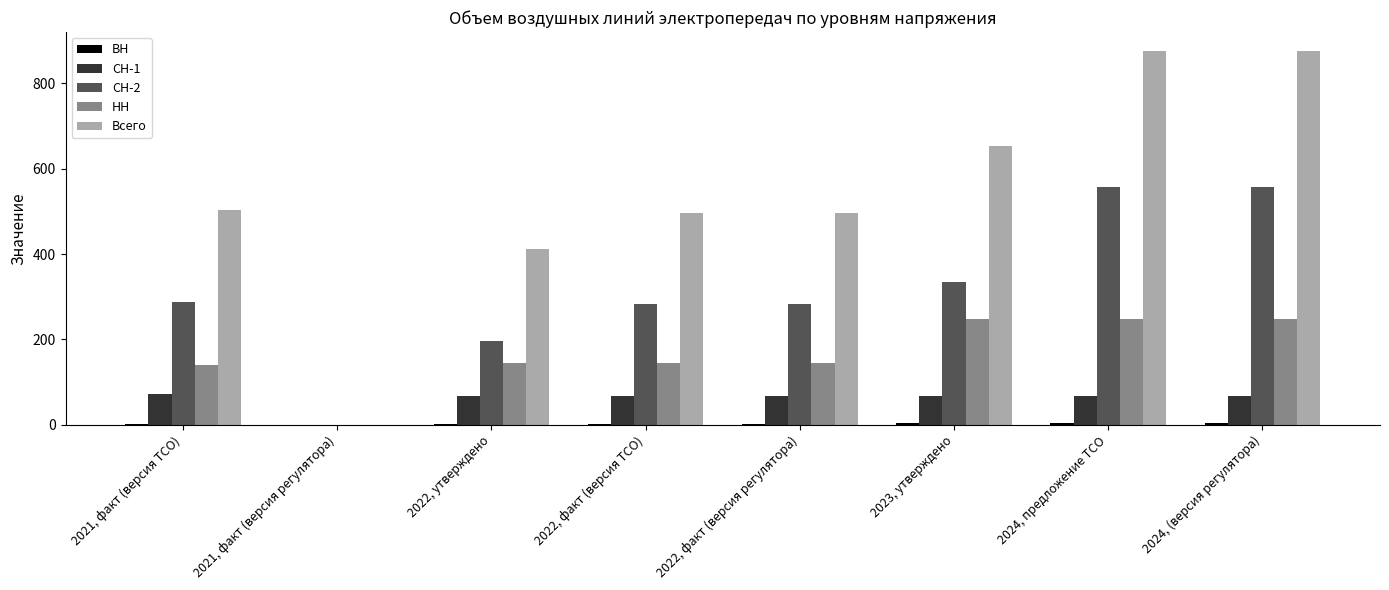

The value of СН-1 at 2022, утверждено is 96.6. True or false?

False